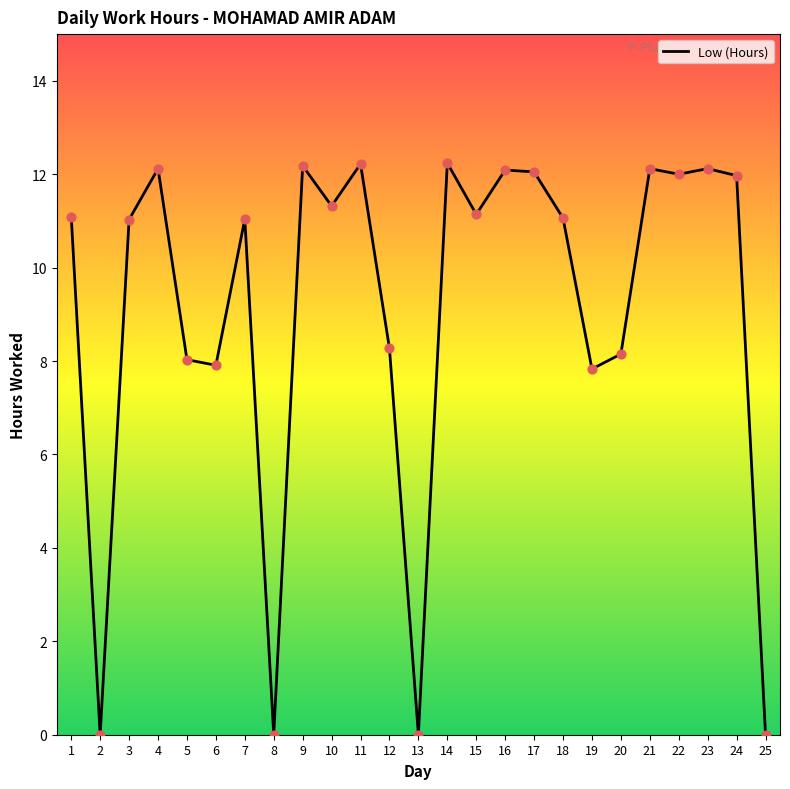

Which has a higher value, 16 or 25?

16